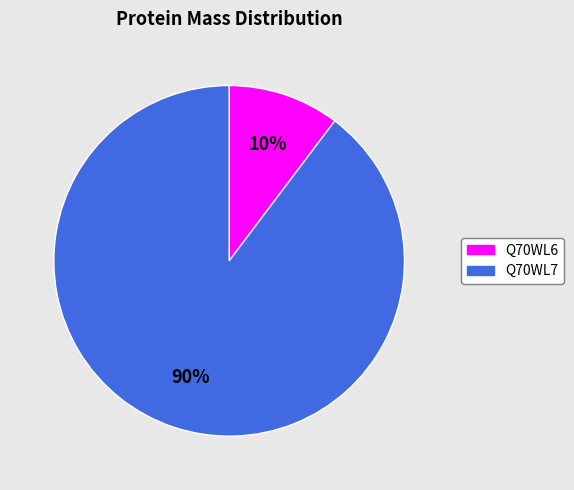

To the nearest percent, what is the average slice percentage?

50%